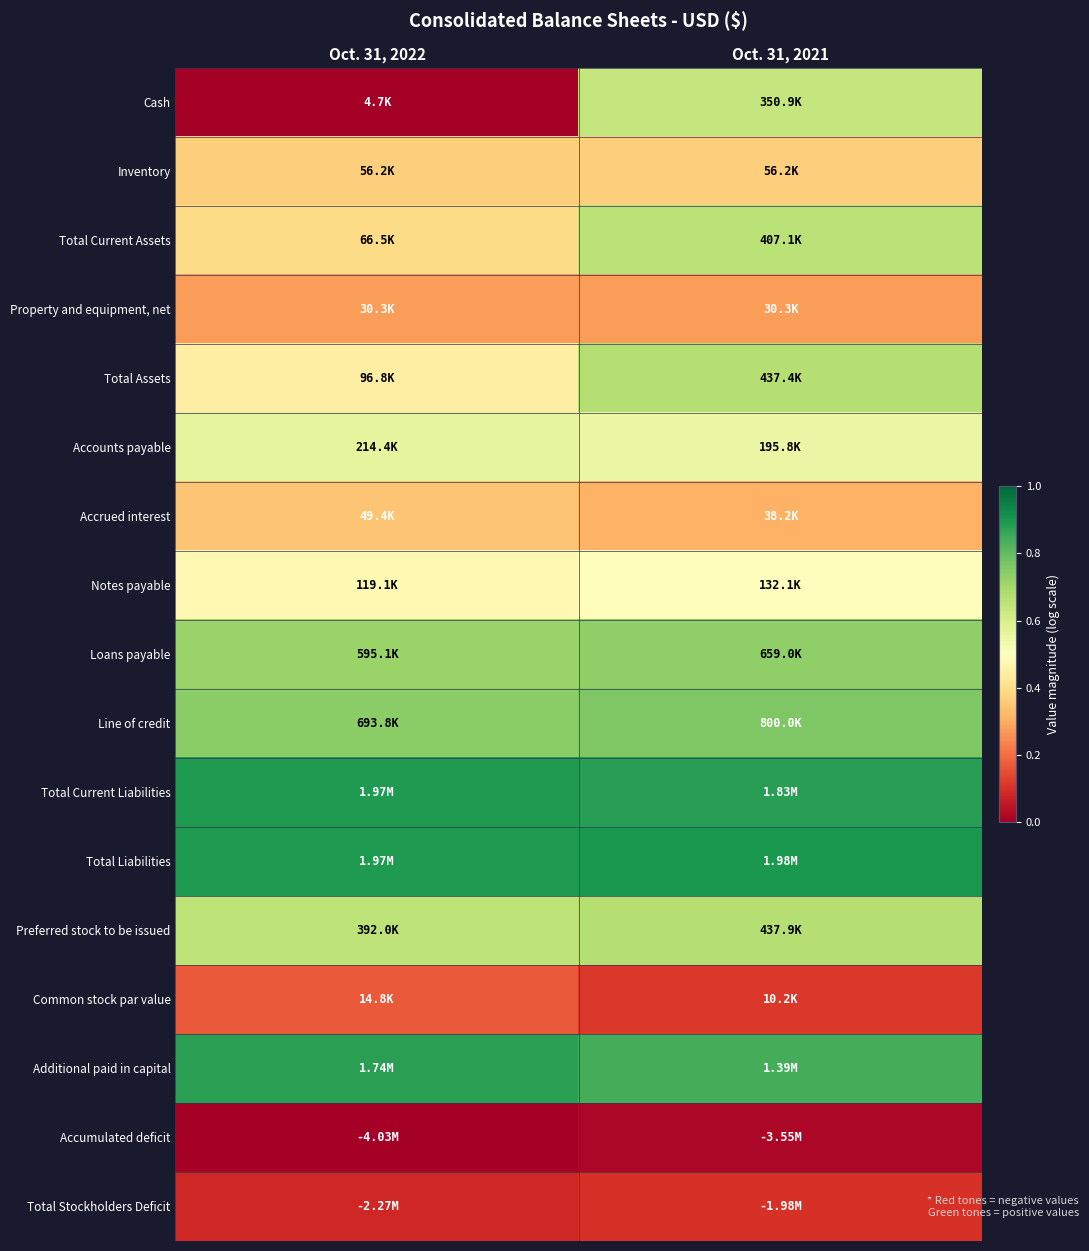

Reading left to right, extract all data points from this chart.

Cash: Oct. 31, 2022=0.0	Oct. 31, 2021=0.6
Inventory: Oct. 31, 2022=0.4	Oct. 31, 2021=0.4
Total Current Assets: Oct. 31, 2022=0.4	Oct. 31, 2021=0.7
Property and equipment, net: Oct. 31, 2022=0.3	Oct. 31, 2021=0.3
Total Assets: Oct. 31, 2022=0.4	Oct. 31, 2021=0.7
Accounts payable: Oct. 31, 2022=0.6	Oct. 31, 2021=0.6
Accrued interest: Oct. 31, 2022=0.3	Oct. 31, 2021=0.3
Notes payable: Oct. 31, 2022=0.5	Oct. 31, 2021=0.5
Loans payable: Oct. 31, 2022=0.7	Oct. 31, 2021=0.7
Line of credit: Oct. 31, 2022=0.7	Oct. 31, 2021=0.8
Total Current Liabilities: Oct. 31, 2022=0.9	Oct. 31, 2021=0.9
Total Liabilities: Oct. 31, 2022=0.9	Oct. 31, 2021=0.9
Preferred stock to be issued: Oct. 31, 2022=0.7	Oct. 31, 2021=0.7
Common stock par value: Oct. 31, 2022=0.2	Oct. 31, 2021=0.1
Additional paid in capital: Oct. 31, 2022=0.9	Oct. 31, 2021=0.8
Accumulated deficit: Oct. 31, 2022=0.0	Oct. 31, 2021=0.0
Total Stockholders Deficit: Oct. 31, 2022=0.1	Oct. 31, 2021=0.1